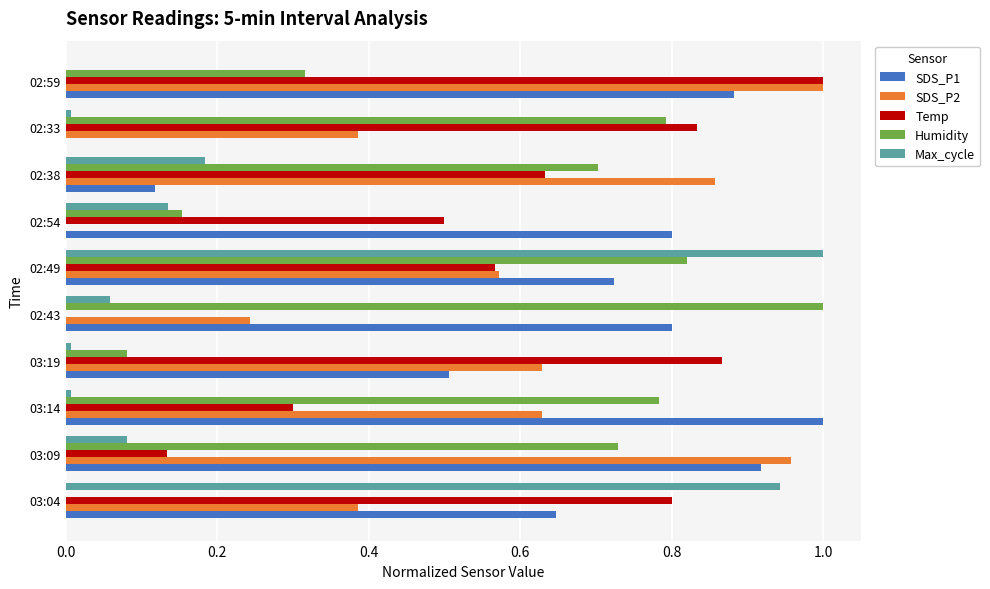

Count the number of categories in the chart.

10